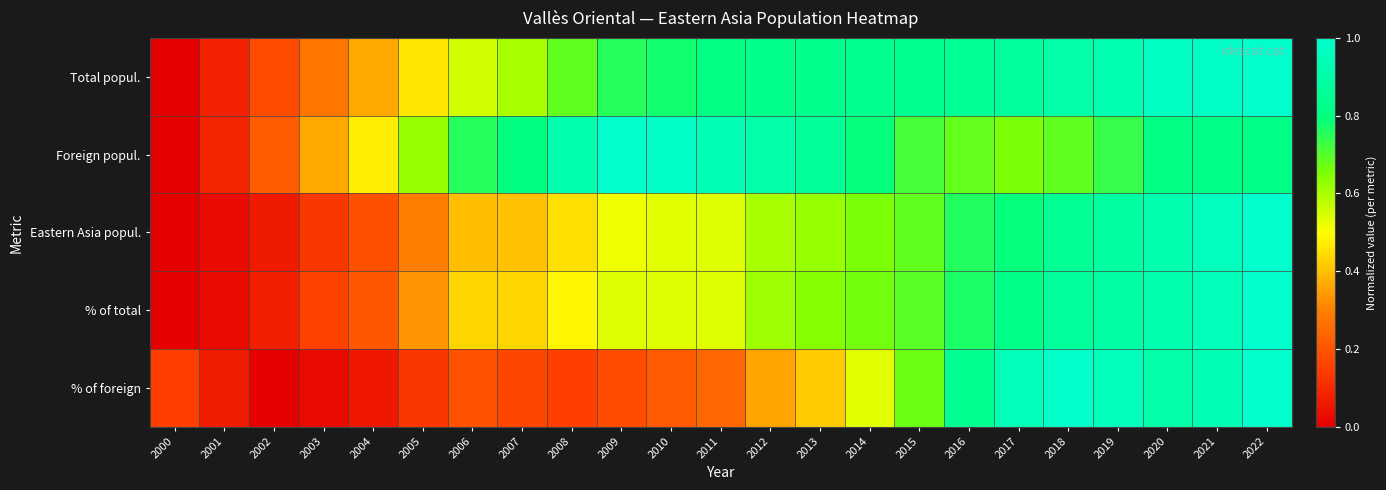

Reading left to right, extract all data points from this chart.

Total popul.: 2000=0.0	2001=0.1	2002=0.2	2003=0.3	2004=0.4	2005=0.5	2006=0.6	2007=0.6	2008=0.7	2009=0.8	2010=0.8	2011=0.8	2012=0.8	2013=0.8	2014=0.8	2015=0.8	2016=0.9	2017=0.9	2018=0.9	2019=0.9	2020=1.0	2021=1.0	2022=1.0
Foreign popul.: 2000=0.0	2001=0.1	2002=0.2	2003=0.4	2004=0.5	2005=0.6	2006=0.8	2007=0.8	2008=0.9	2009=1.0	2010=1.0	2011=0.9	2012=0.9	2013=0.9	2014=0.8	2015=0.7	2016=0.7	2017=0.7	2018=0.7	2019=0.7	2020=0.8	2021=0.8	2022=0.8
Eastern Asia popul.: 2000=0.0	2001=0.0	2002=0.1	2003=0.1	2004=0.2	2005=0.3	2006=0.4	2007=0.4	2008=0.5	2009=0.5	2010=0.5	2011=0.5	2012=0.6	2013=0.6	2014=0.7	2015=0.7	2016=0.8	2017=0.8	2018=0.9	2019=0.9	2020=0.9	2021=1.0	2022=1.0
% of total: 2000=0.0	2001=0.0	2002=0.1	2003=0.2	2004=0.2	2005=0.3	2006=0.4	2007=0.4	2008=0.5	2009=0.5	2010=0.5	2011=0.5	2012=0.6	2013=0.6	2014=0.7	2015=0.7	2016=0.8	2017=0.8	2018=0.9	2019=0.9	2020=0.9	2021=0.9	2022=1.0
% of foreign: 2000=0.1	2001=0.1	2002=0.0	2003=0.0	2004=0.1	2005=0.1	2006=0.2	2007=0.2	2008=0.2	2009=0.2	2010=0.2	2011=0.2	2012=0.4	2013=0.4	2014=0.5	2015=0.7	2016=0.8	2017=0.9	2018=1.0	2019=1.0	2020=0.9	2021=0.9	2022=1.0